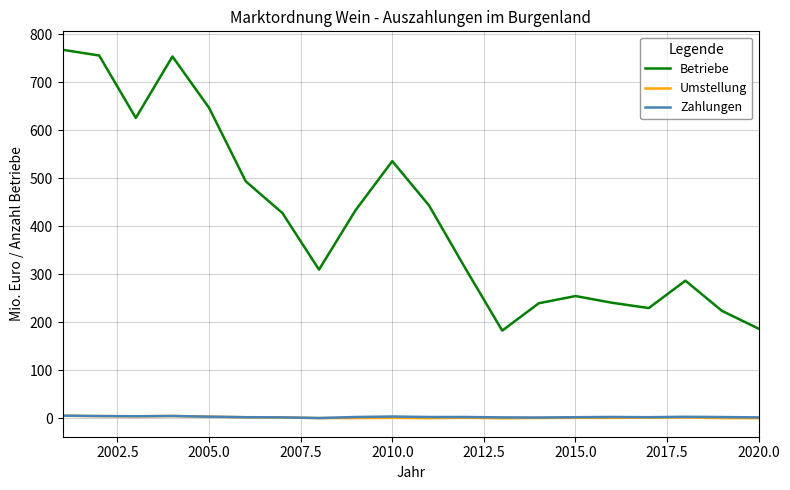

Which series has the largest total across all categories?

Betriebe